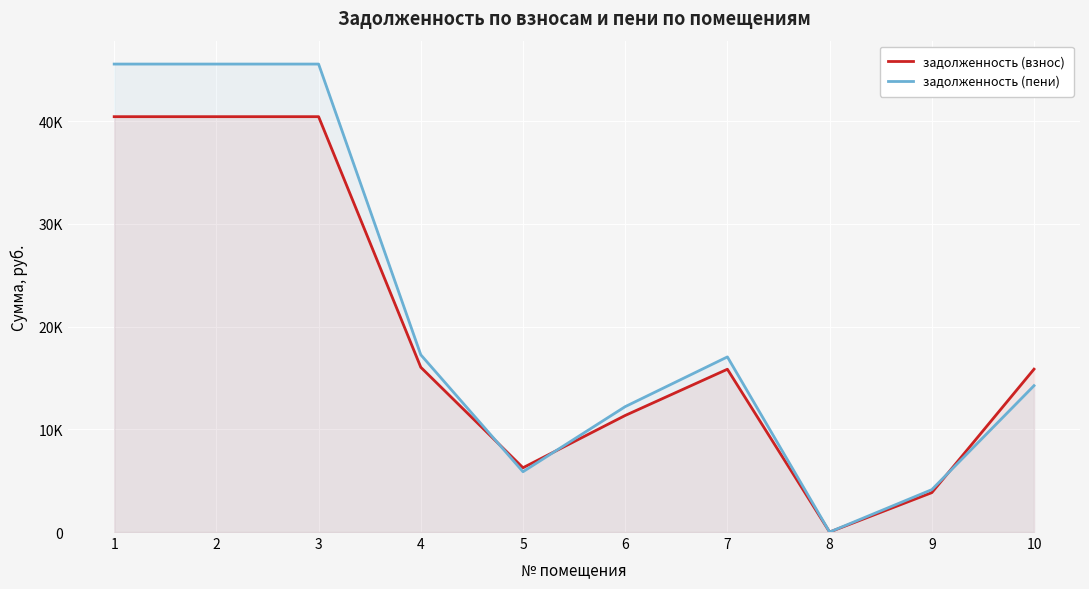

How many lines are shown in the chart?

2